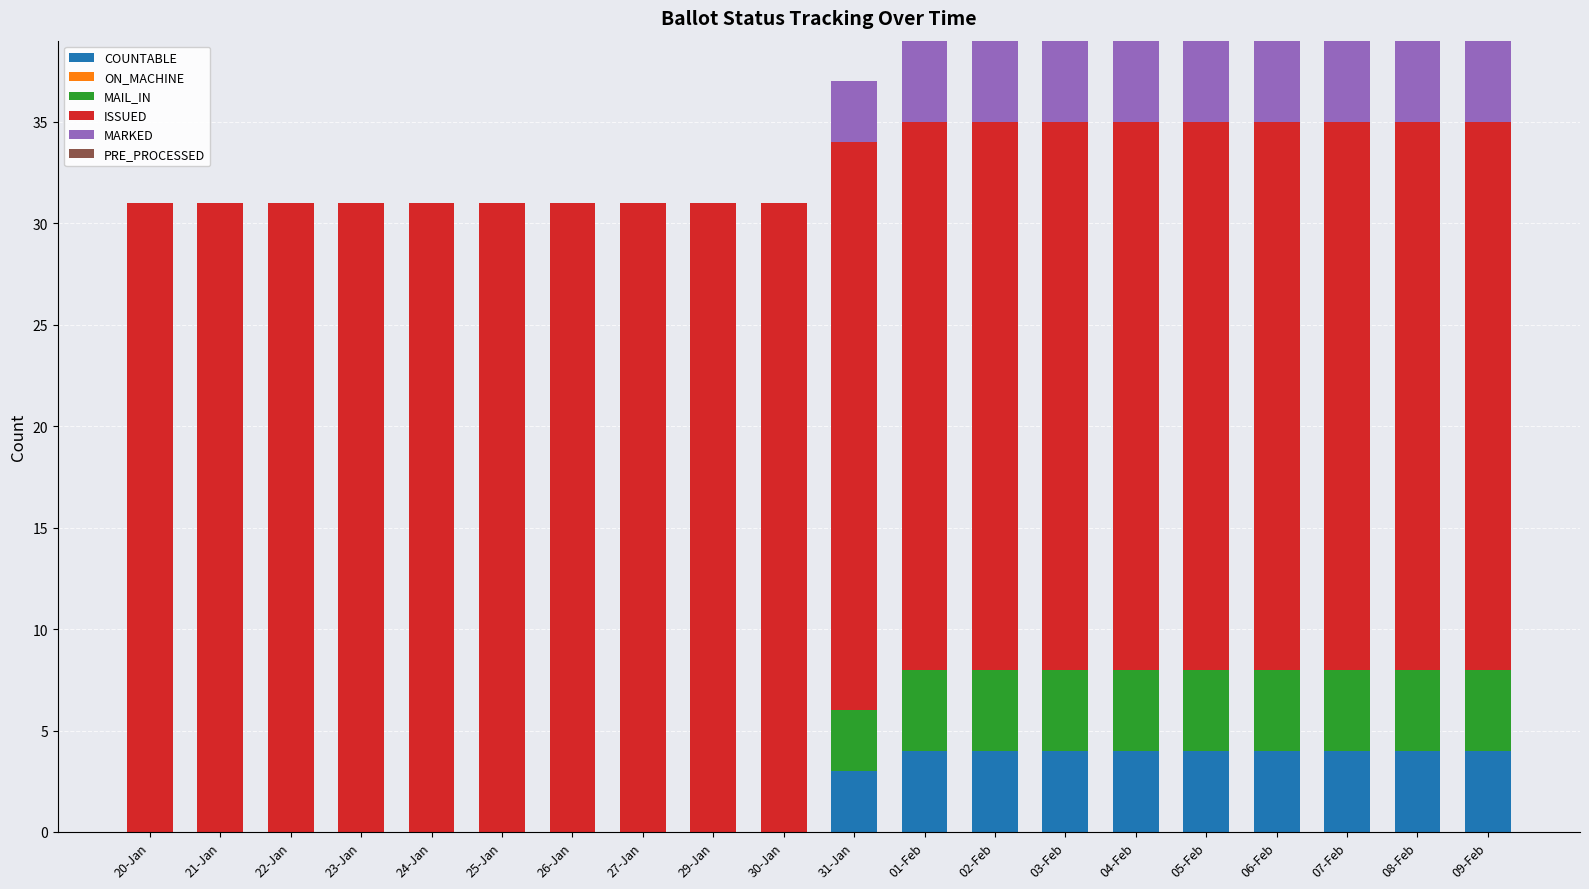

What is the total value across all series at 23-Jan?

31